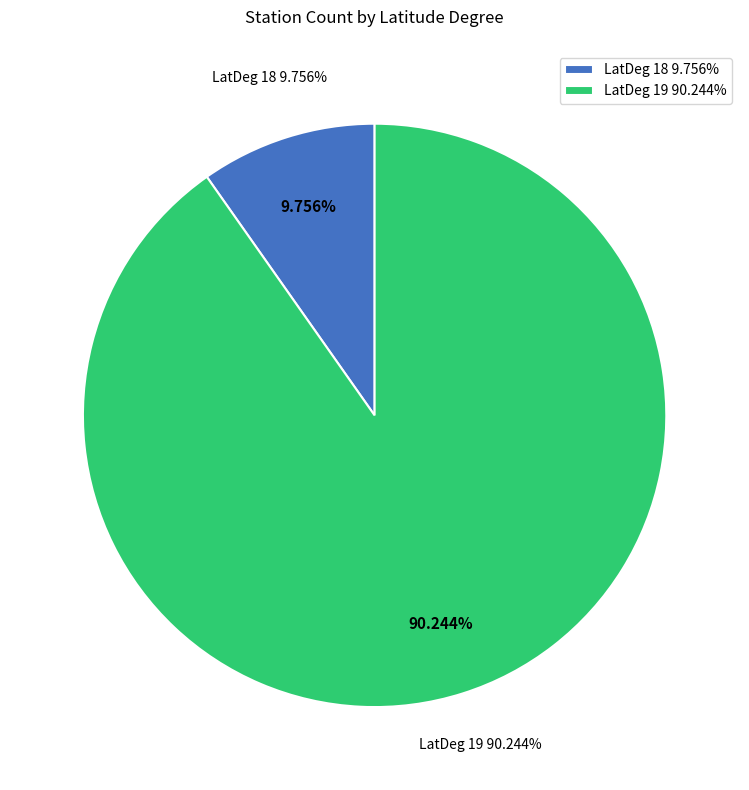

The 25 slice represents 1% of the pie. True or false?

False